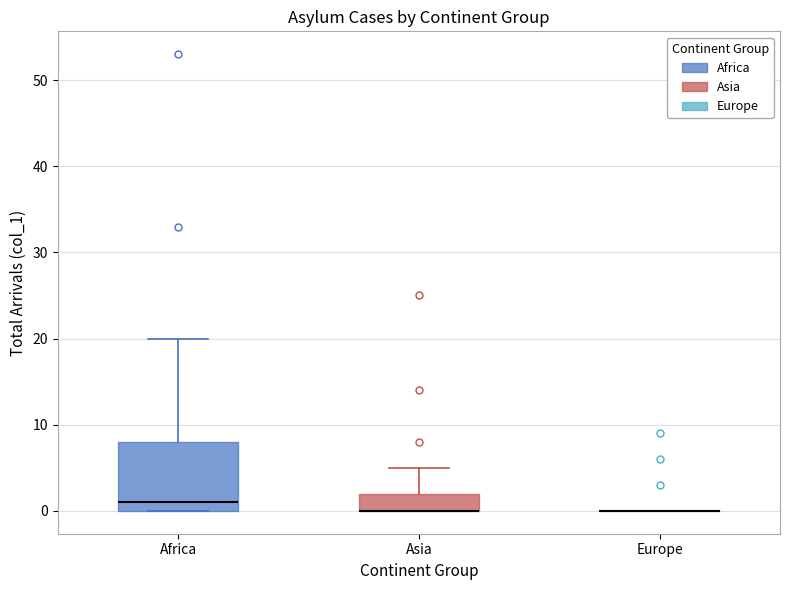

Where does the upper whisker of the box for Africa end on the y-axis? The values are not printed on the chart, so give them approximately, as read against the axis.

20